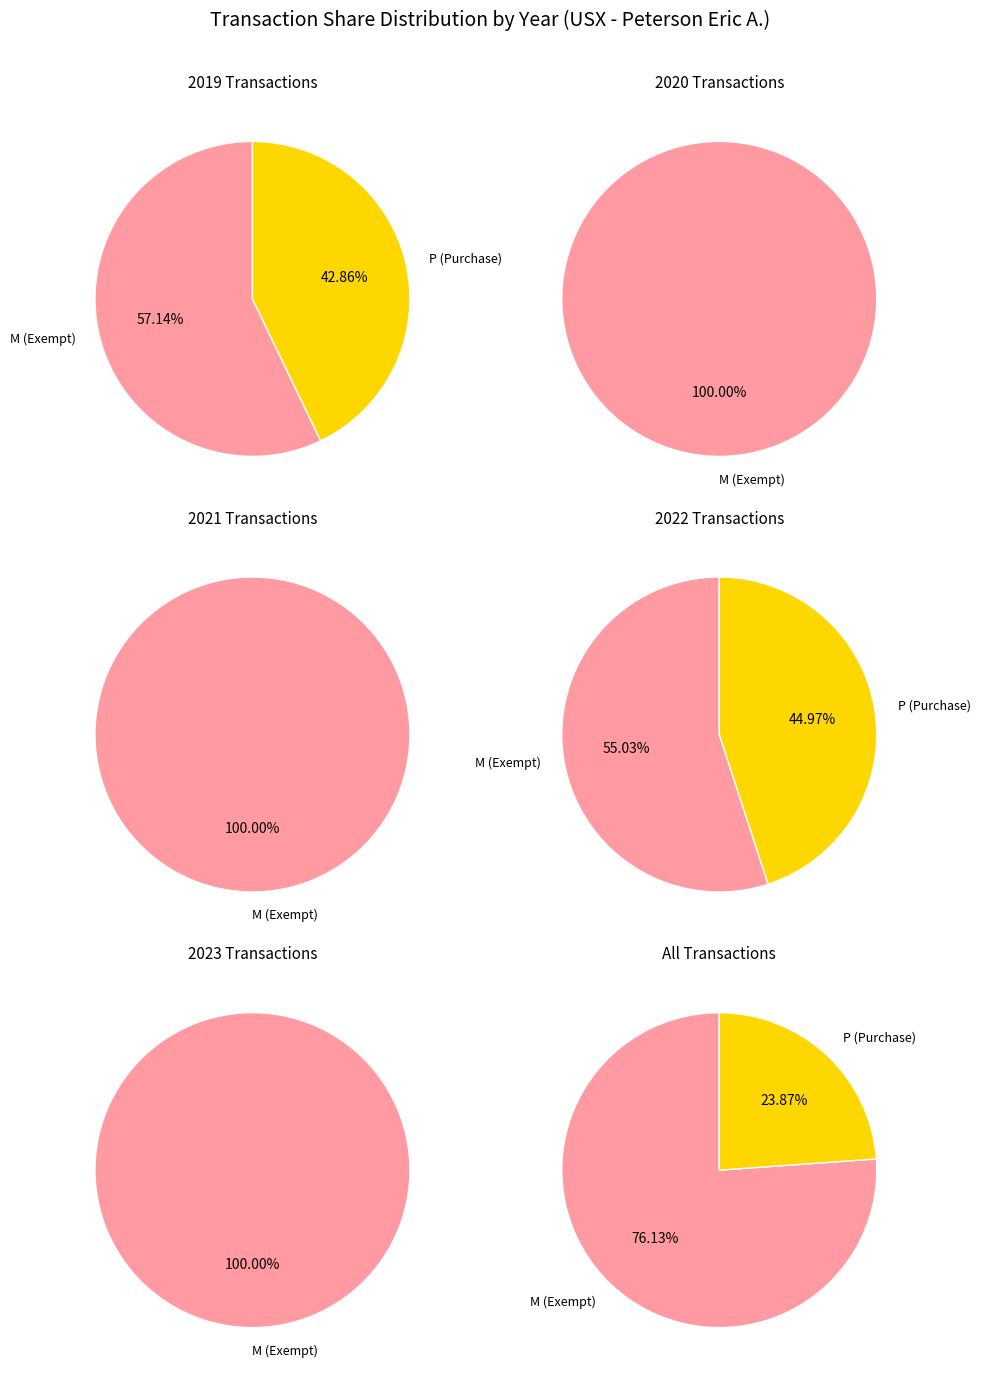

What percentage is NOT represented by 1?

100.0%